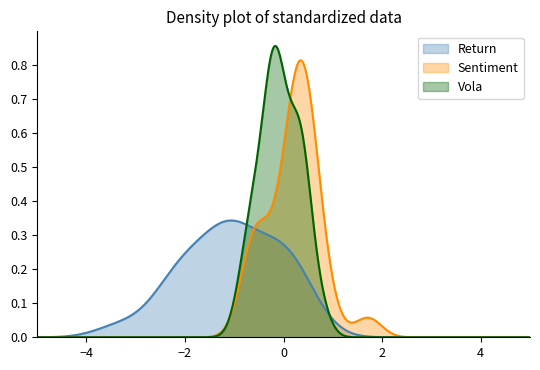

Which series has the widest spread of values?

Vola